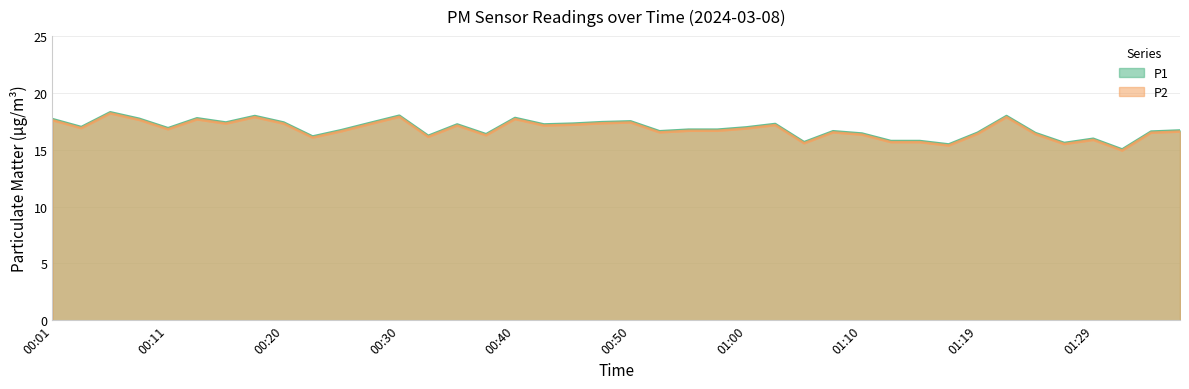

True or false: P2 and P1 cross at least once.

False